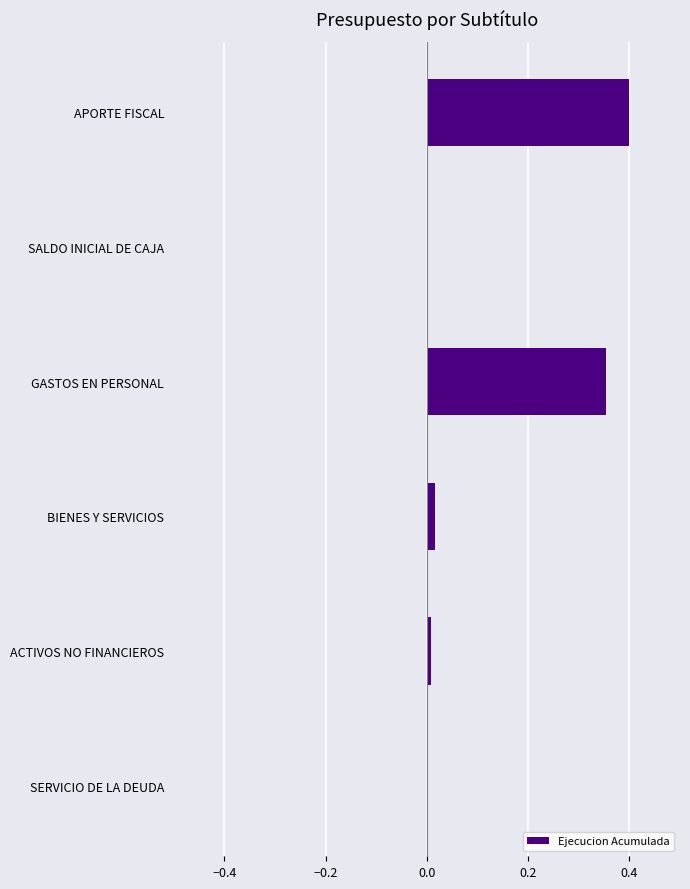

True or false: the data shows 0.4 at APORTE FISCAL.

True